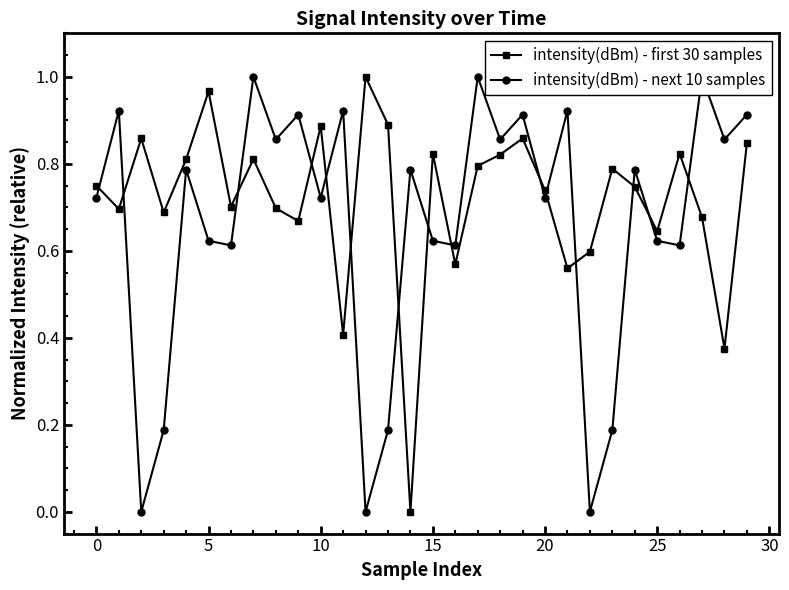

What is the total value across all series at 28?

1.2